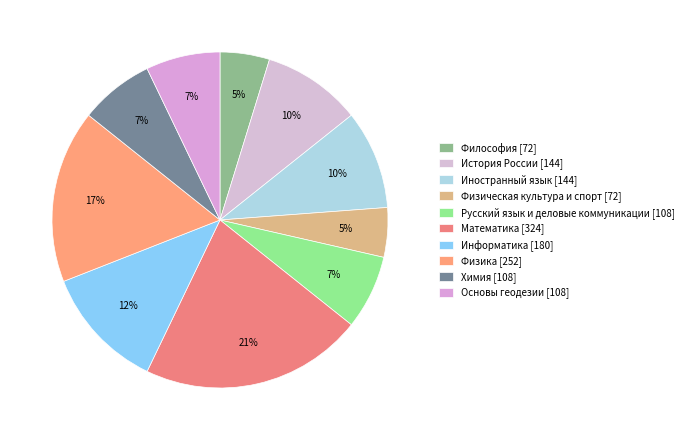

What is the change in value from Иностранный язык to Физика?

+108